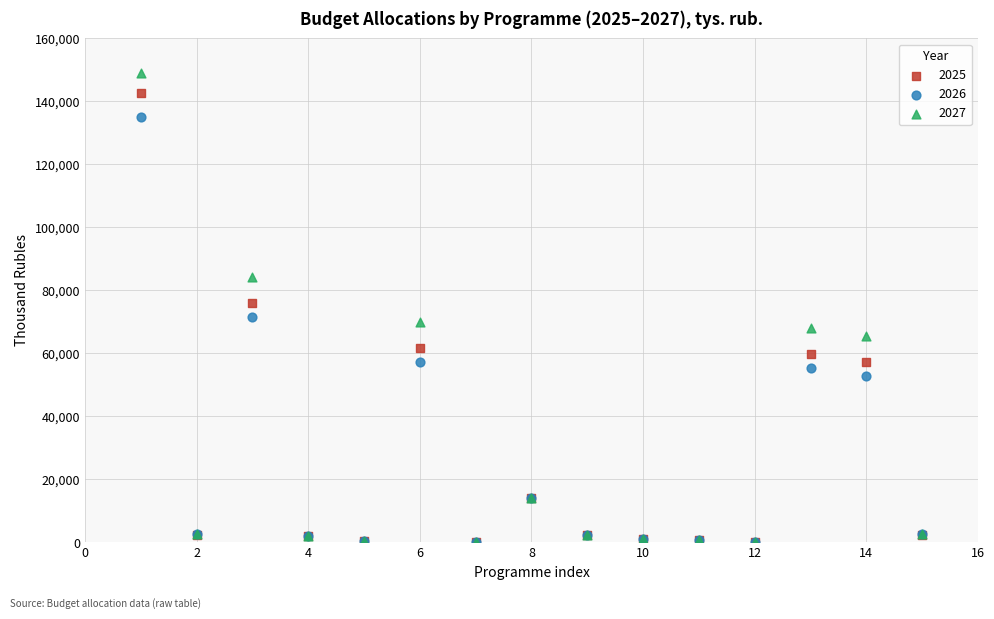

What are all the series names shown in the legend?

2025, 2026, 2027